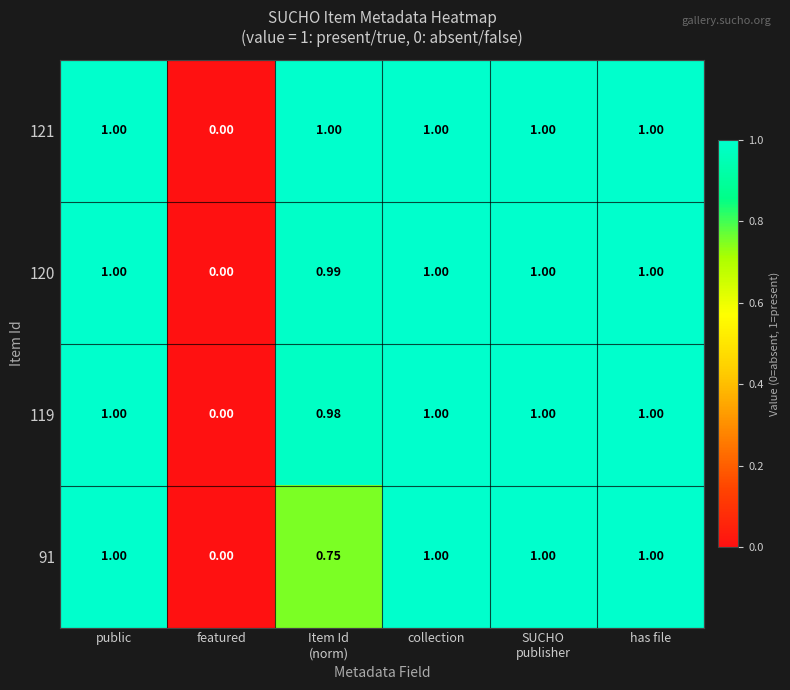

Which category has the lowest value in the 91 series?

featured